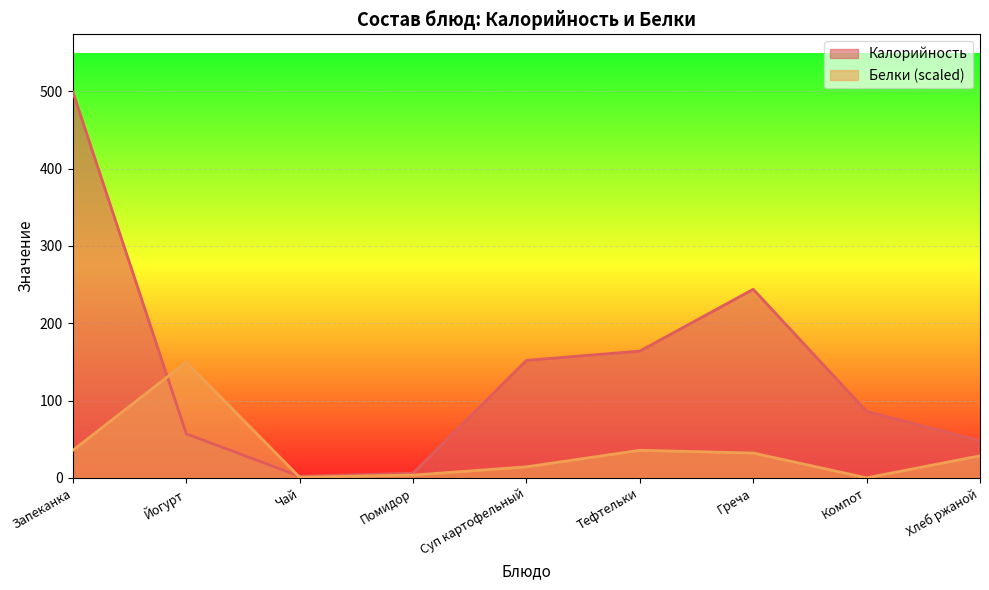

The value of Белки at Чай is 0.7. True or false?

True